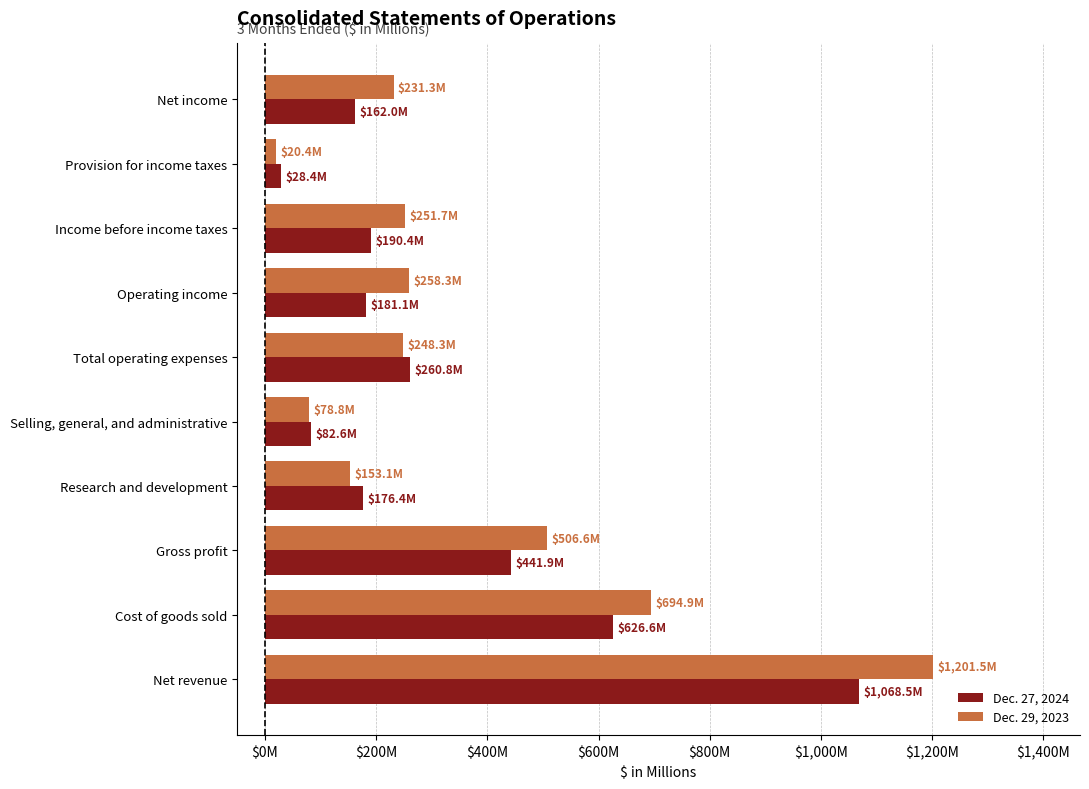

What are all the series names shown in the legend?

Dec. 27, 2024, Dec. 29, 2023